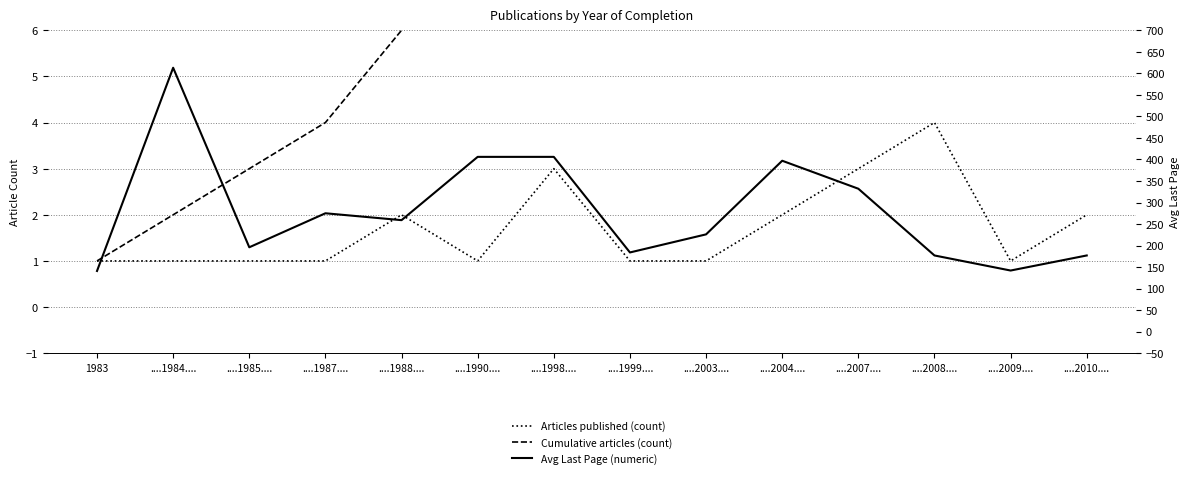

Reading right to left, what are all the values shown in this chart?

Articles published (count): ....2010....=2	....2009....=1	....2008....=4	....2007....=3	....2004....=2	....2003....=1	....1999....=1	....1998....=3	....1990....=1	....1988....=2	....1987....=1	....1985....=1	....1984....=1	1983=1
Cumulative articles (count): ....2010....=24	....2009....=22	....2008....=21	....2007....=17	....2004....=14	....2003....=12	....1999....=11	....1998....=10	....1990....=7	....1988....=6	....1987....=4	....1985....=3	....1984....=2	1983=1
Avg Last Page (numeric): ....2010....=177	....2009....=142	....2008....=177	....2007....=332	....2004....=397	....2003....=226	....1999....=184	....1998....=406	....1990....=406	....1988....=259	....1987....=275	....1985....=196	....1984....=613	1983=141